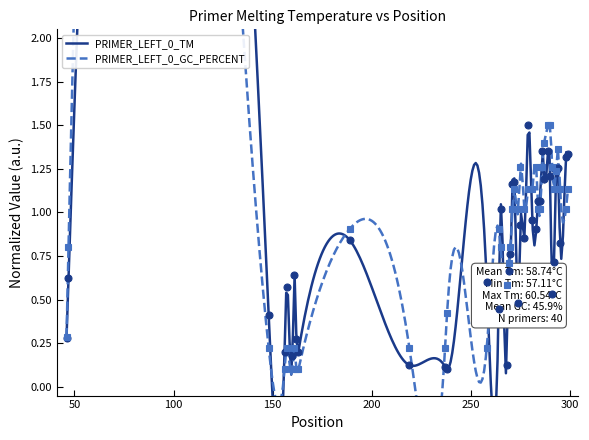

How many times do PRIMER_LEFT_0_GC_PERCENT and PRIMER_LEFT_0_TM cross each other?

15